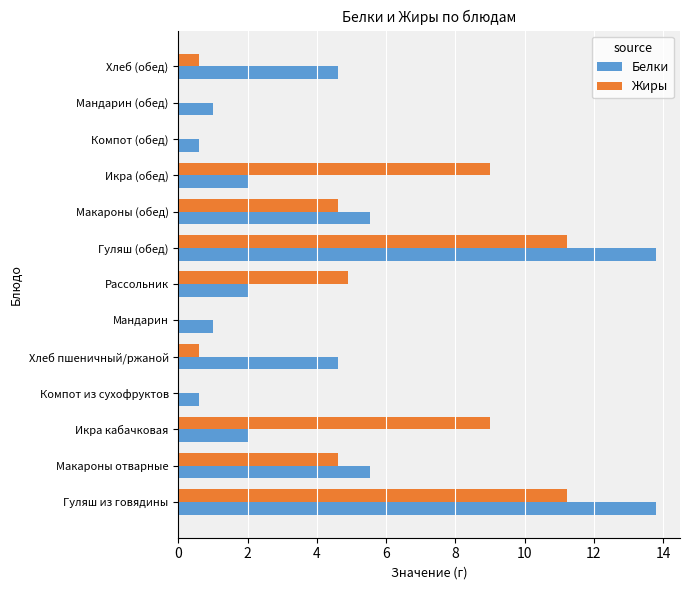

What is the approximate value of Жиры at Хлеб пшеничный/ржаной?

0.6